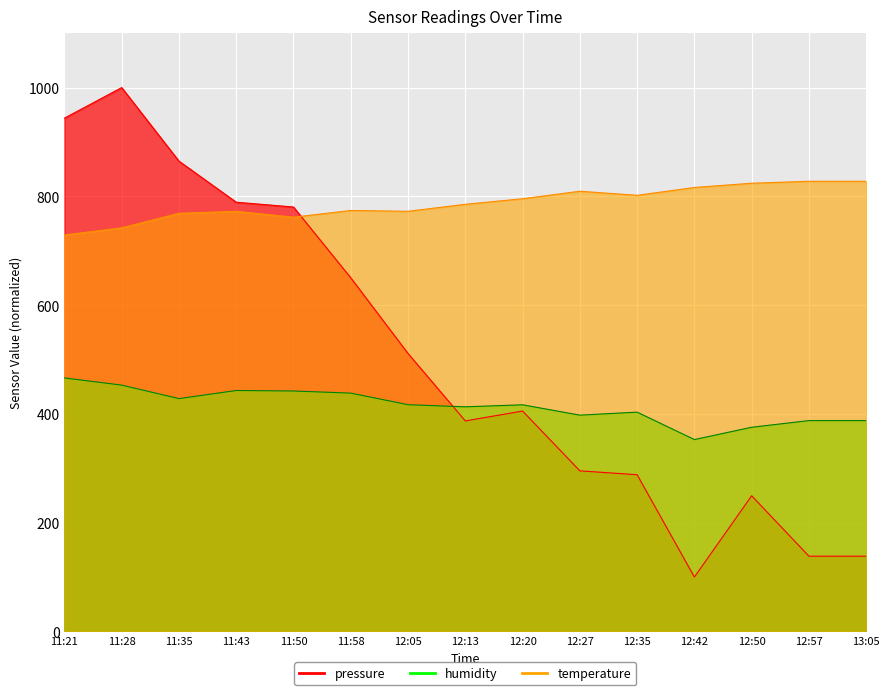

At which category is the sum across all series the highest?

11:28